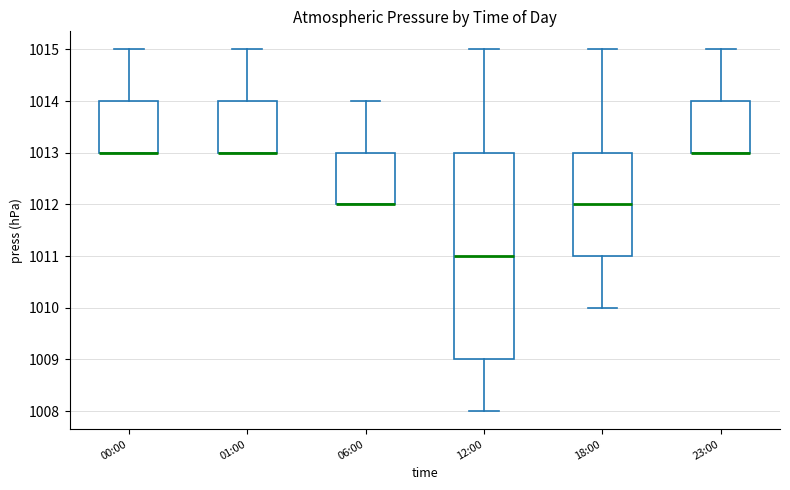

Comparing the boxes themselves (not the whiskers), which one is the tallest?

12:00